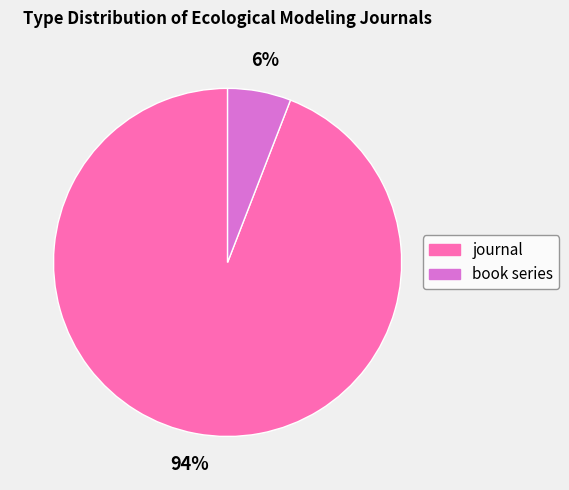

Which category has the biggest portion of the pie?

journal